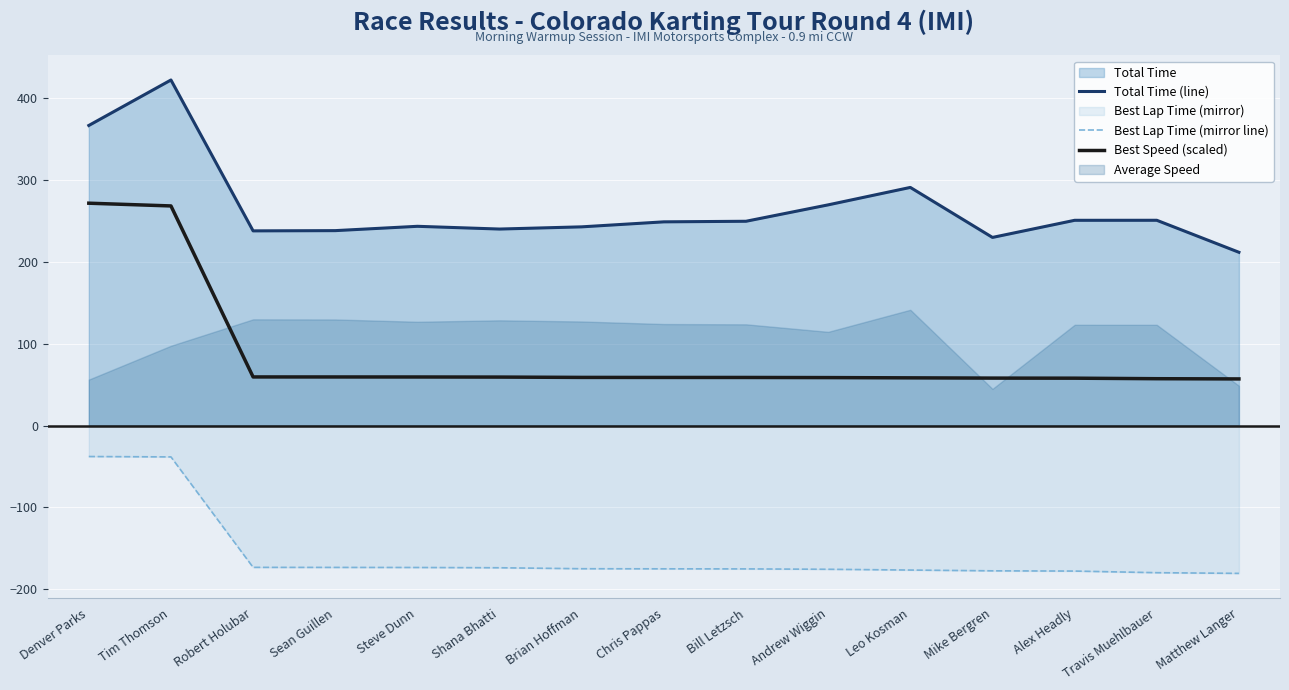

Reading right to left, list all the values displayed in this chart.

Total Time (line): 211.4	250.5	250.4	229.5	290.6	269.3	249.3	248.5	242.4	239.8	243.1	237.8	237.5	421.6	366.2
Best Lap Time (mirror line): -180.4	-179.6	-177.6	-177.3	-176.4	-175.4	-175.0	-174.9	-174.7	-173.6	-173.2	-173.1	-173.1	-38.3	-37.8
Best Speed (scaled): 56.9	57.1	57.8	57.9	58.2	58.5	58.6	58.7	58.7	59.1	59.2	59.3	59.3	268.0	271.3